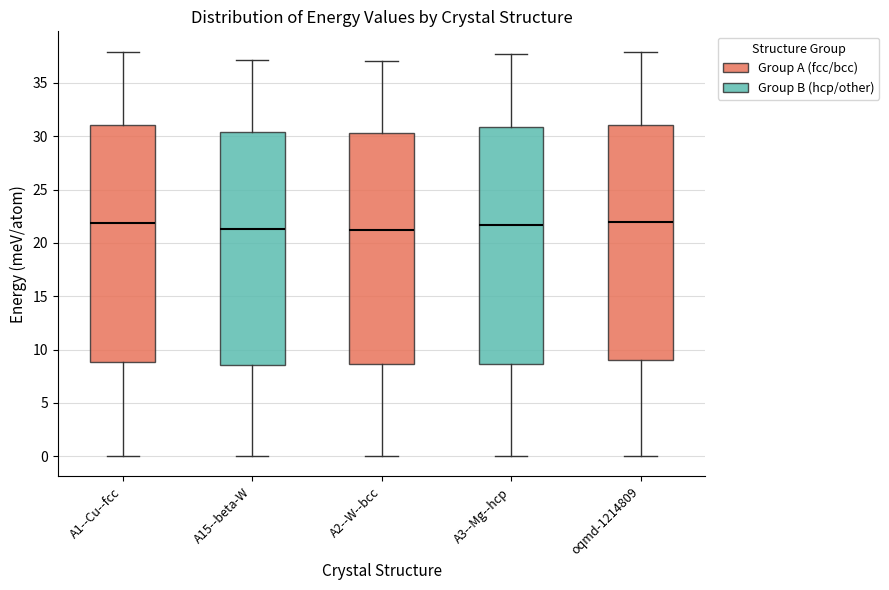

Where is the lower edge of the box for oqmd-1214809 on the y-axis? The values are not printed on the chart, so give them approximately, as read against the axis.

9.0